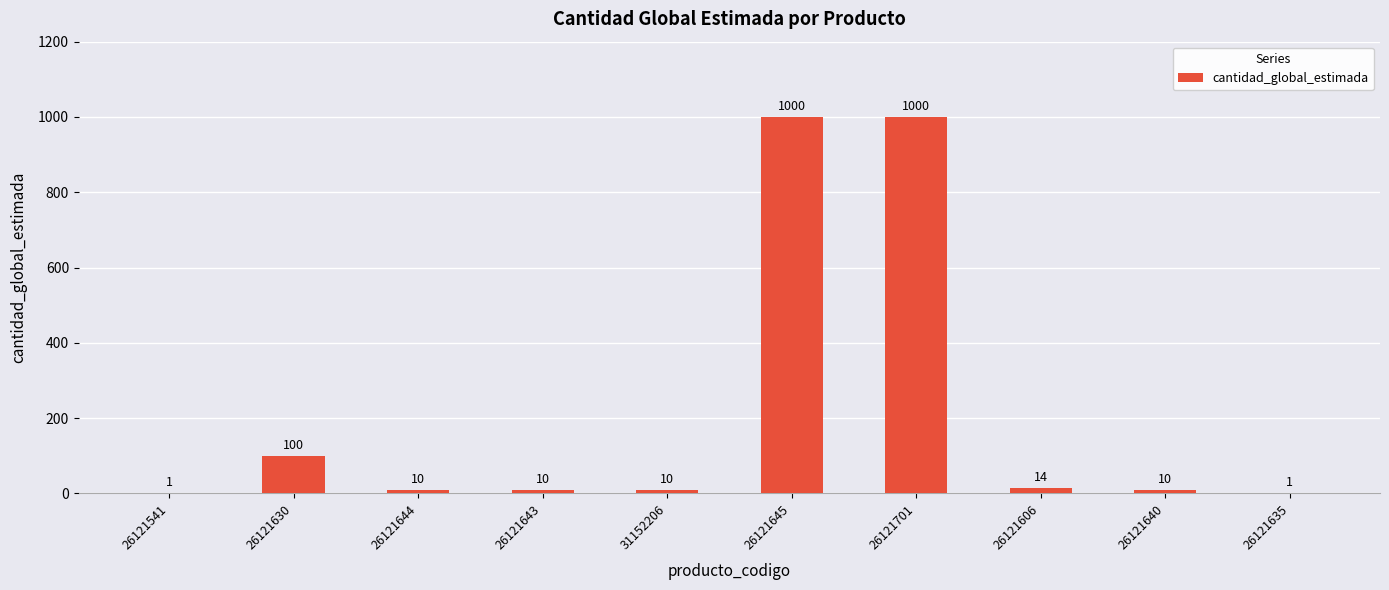

What is the maximum value shown in the chart?

1000